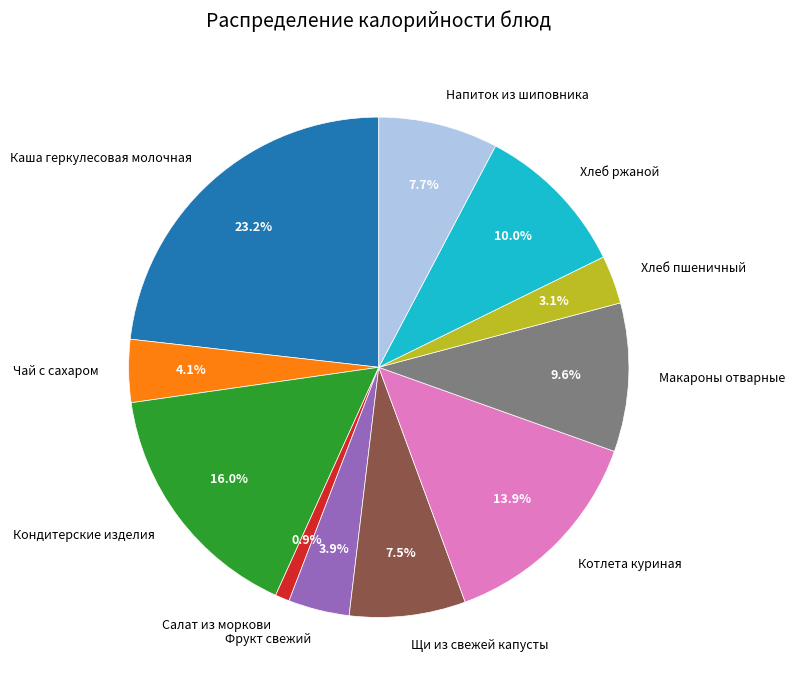

True or false: Макароны отварные accounts for 17% of the total.

False